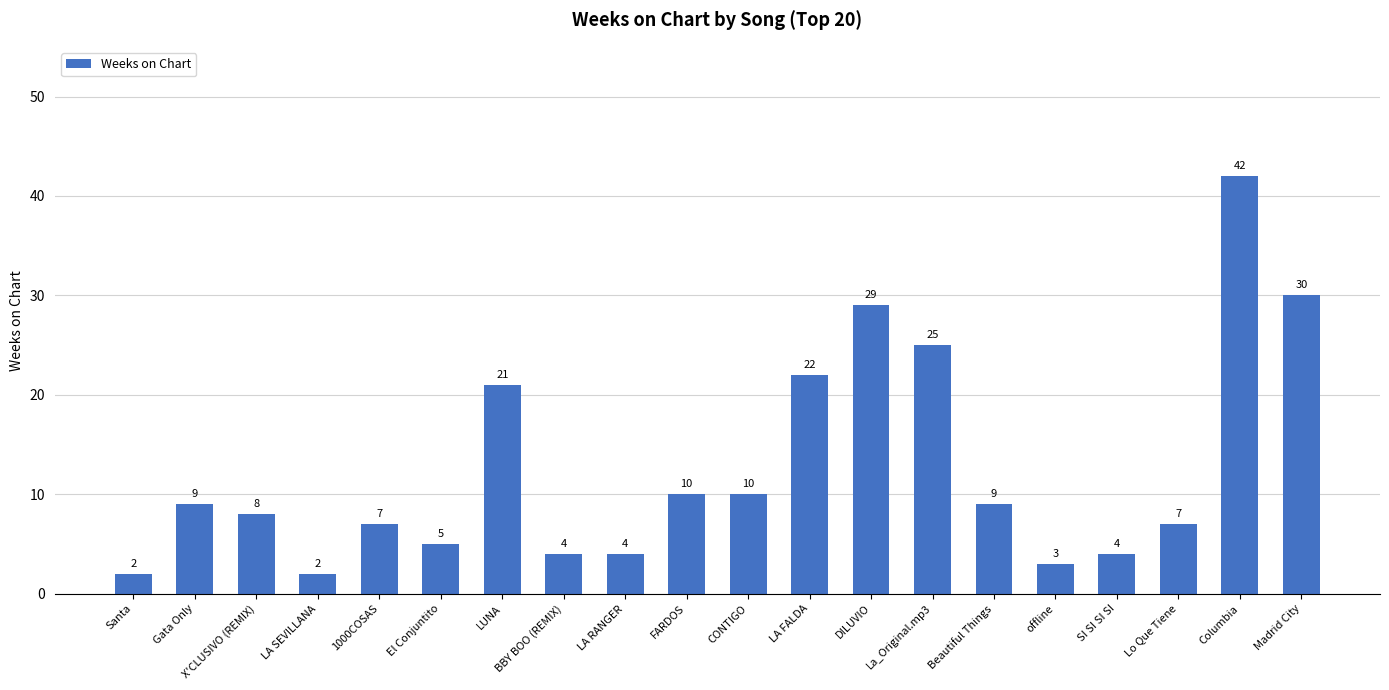

Between CONTIGO and SI SI SI SI, which is larger?

CONTIGO